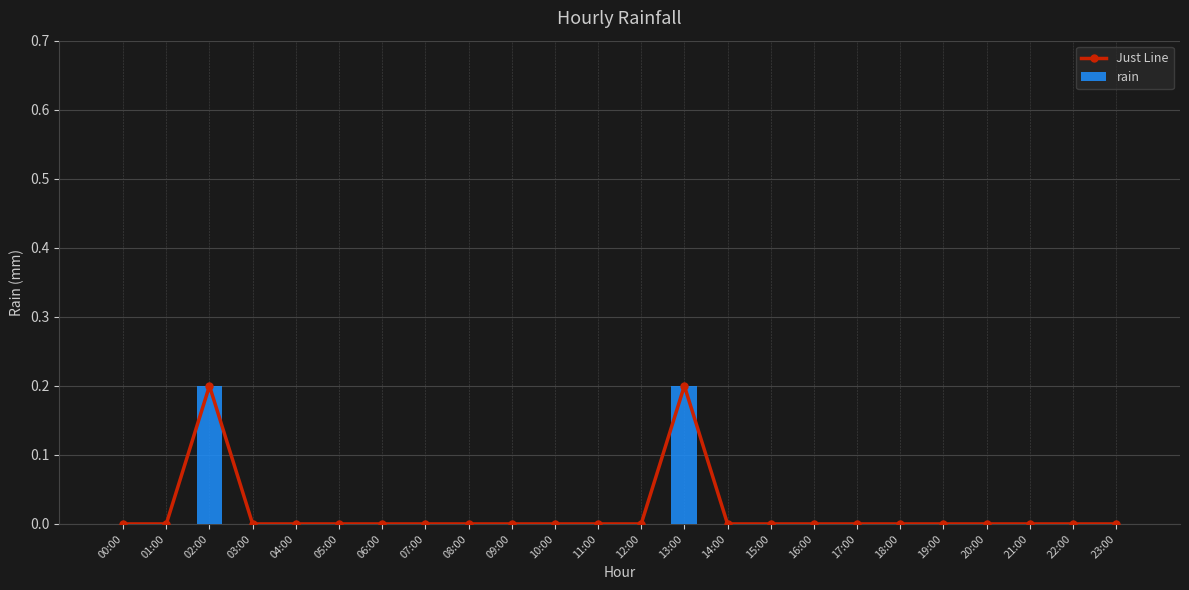

What is the label of the 24th bar from the left?

23:00